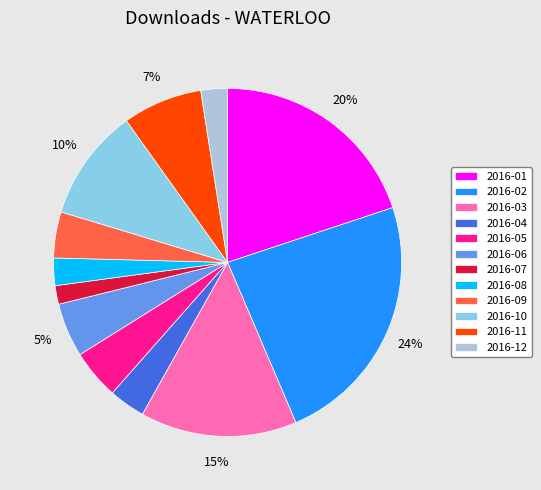

Count the number of slices in the pie.

12